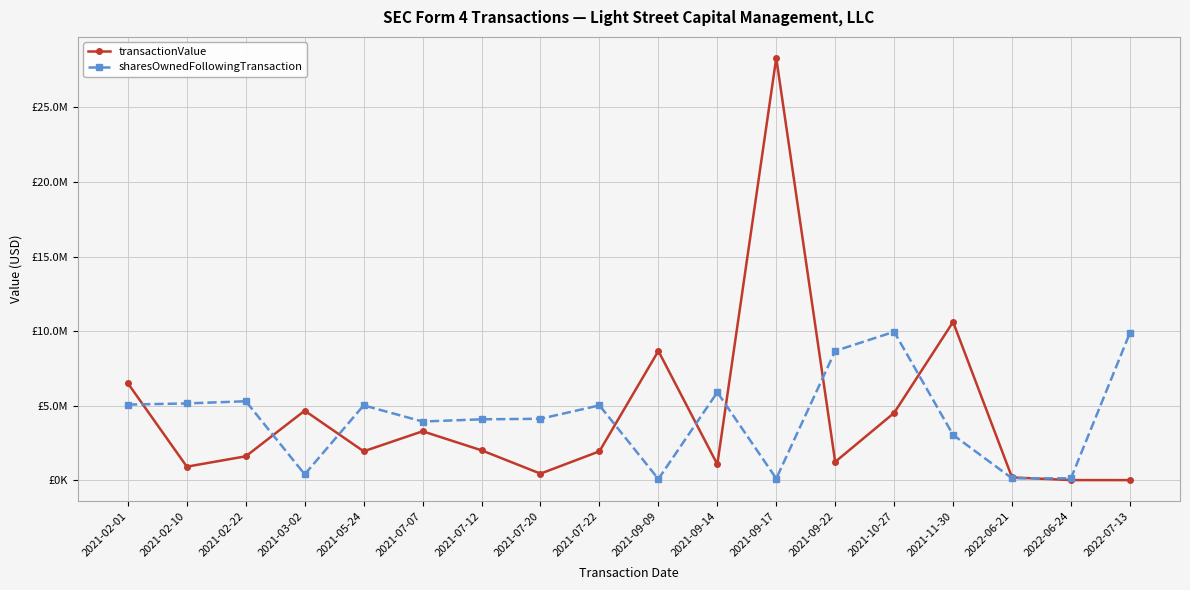

Does the chart have visible grid lines?

Yes